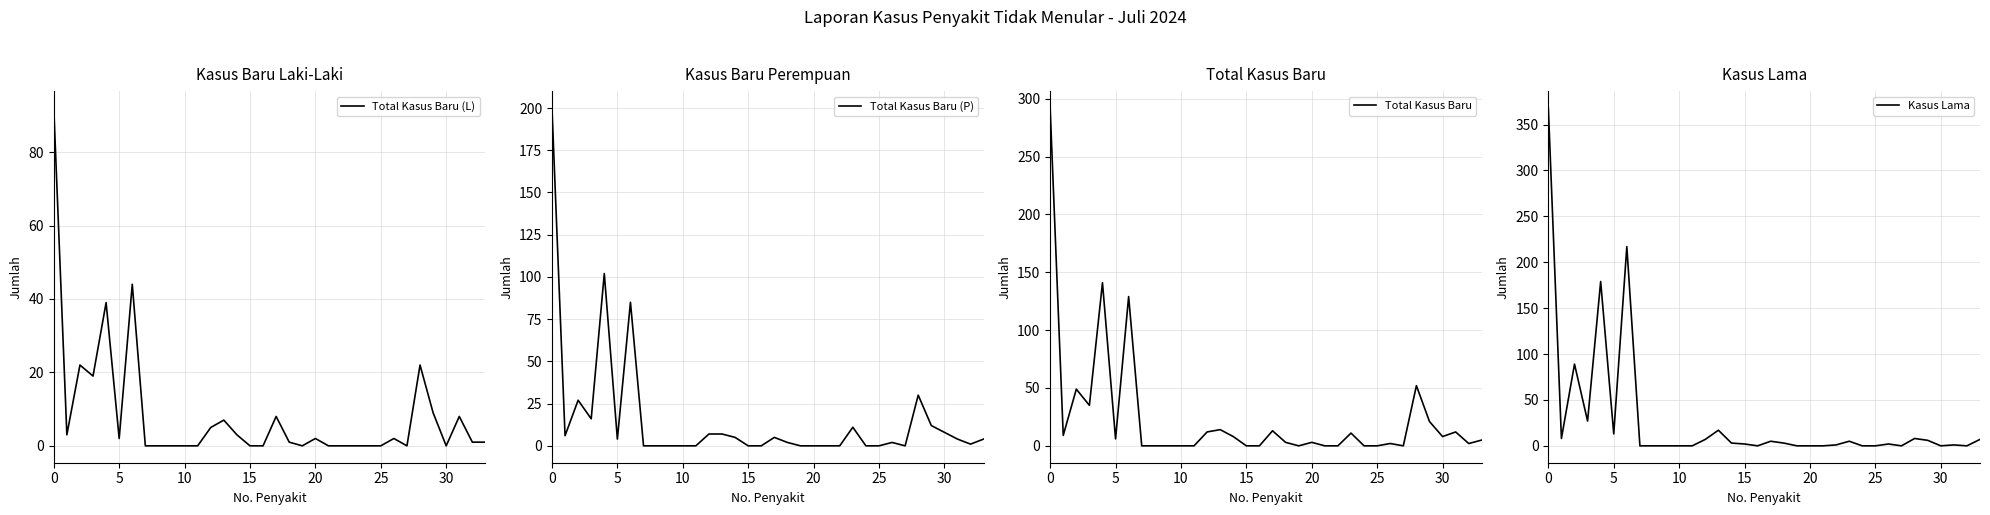

True or false: Total Kasus Baru (P) has a value of 0 at 20.

True